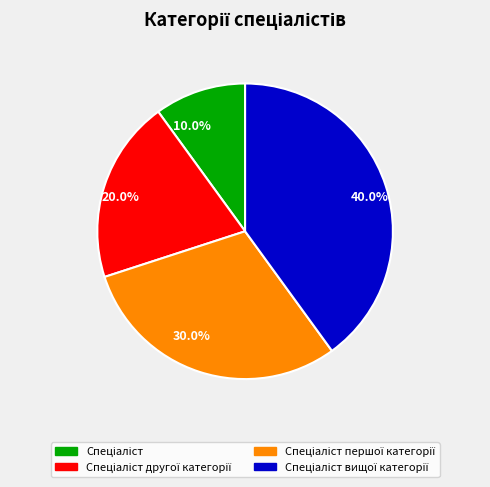

How many slices are in this pie chart?

4